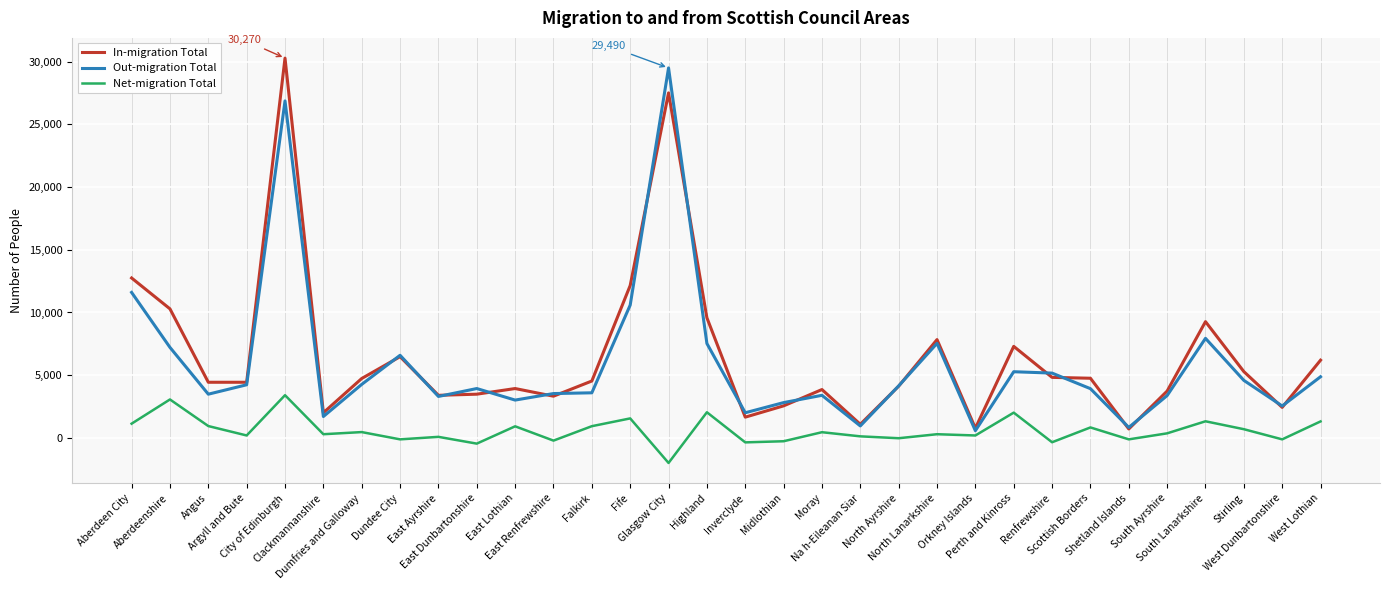

True or false: Out-migration Total and Net-migration Total cross at least once.

False